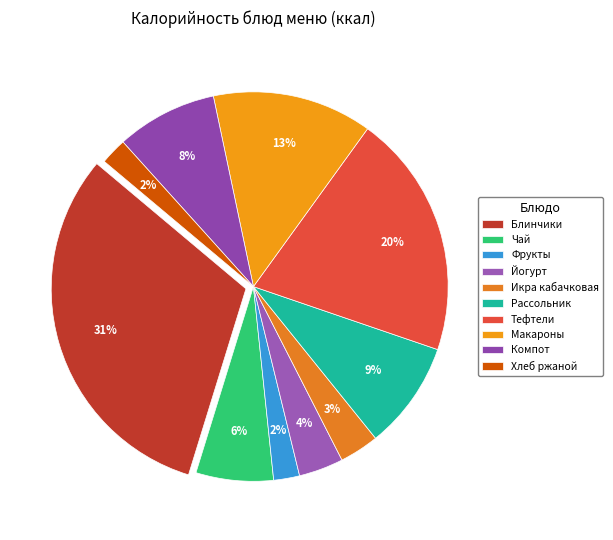

Rank the categories by value from highest to lowest.

Блинчики с фруктовой начинкой, Тефтели с соусом сметанным, Макароны отварные, Рассольник по-Ленинградски, Компот из свежих плодов, Чай с сахаром и лимоном, Йогурт с наполнителем, Кабачковая икра, Хлеб ржаной, Фрукты (завтрак)